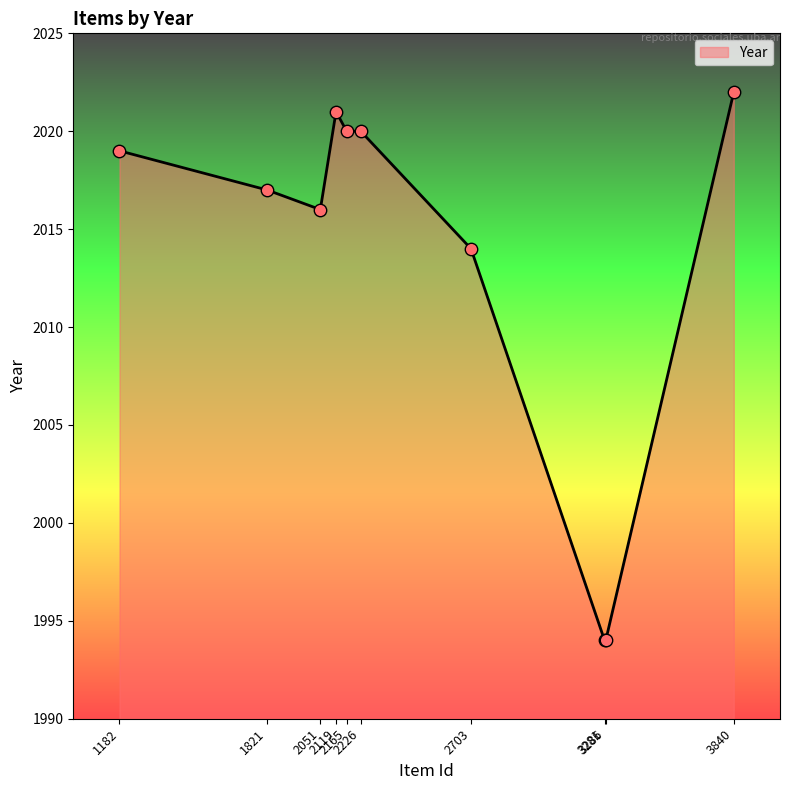

What is the ratio of the value at 1182 to the value at 3281?

1.0